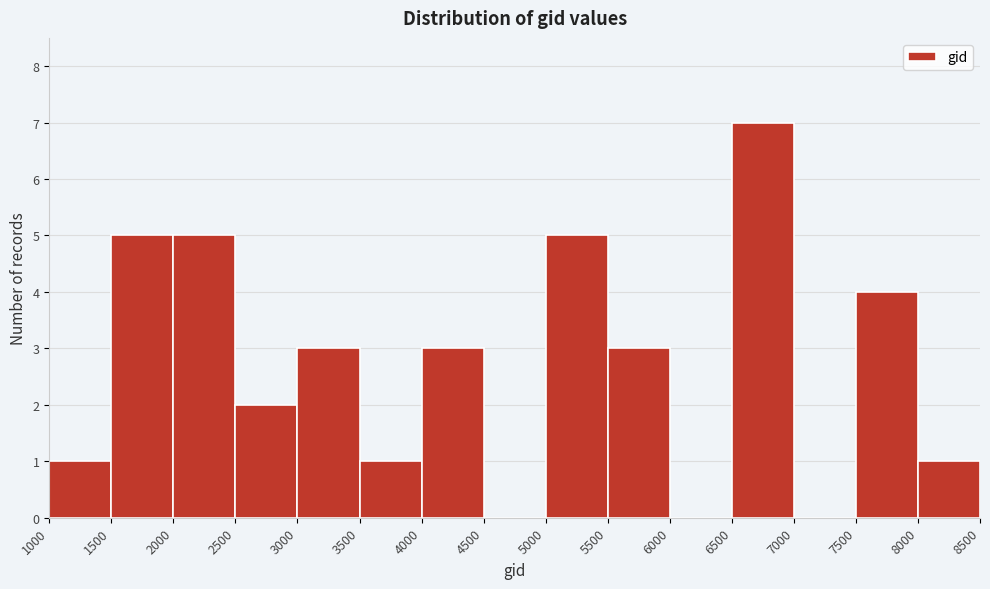

Reading left to right, transcribe this chart: for each bar, give the range it covers on the x-axis and its height. The values are not printed on the chart, so give them approximately, as read against the axis.

1000 to 1500: 1
1500 to 2000: 5
2000 to 2500: 5
2500 to 3000: 2
3000 to 3500: 3
3500 to 4000: 1
4000 to 4500: 3
4500 to 5000: 0
5000 to 5500: 5
5500 to 6000: 3
6000 to 6500: 0
6500 to 7000: 7
7000 to 7500: 0
7500 to 8000: 4
8000 to 8500: 1